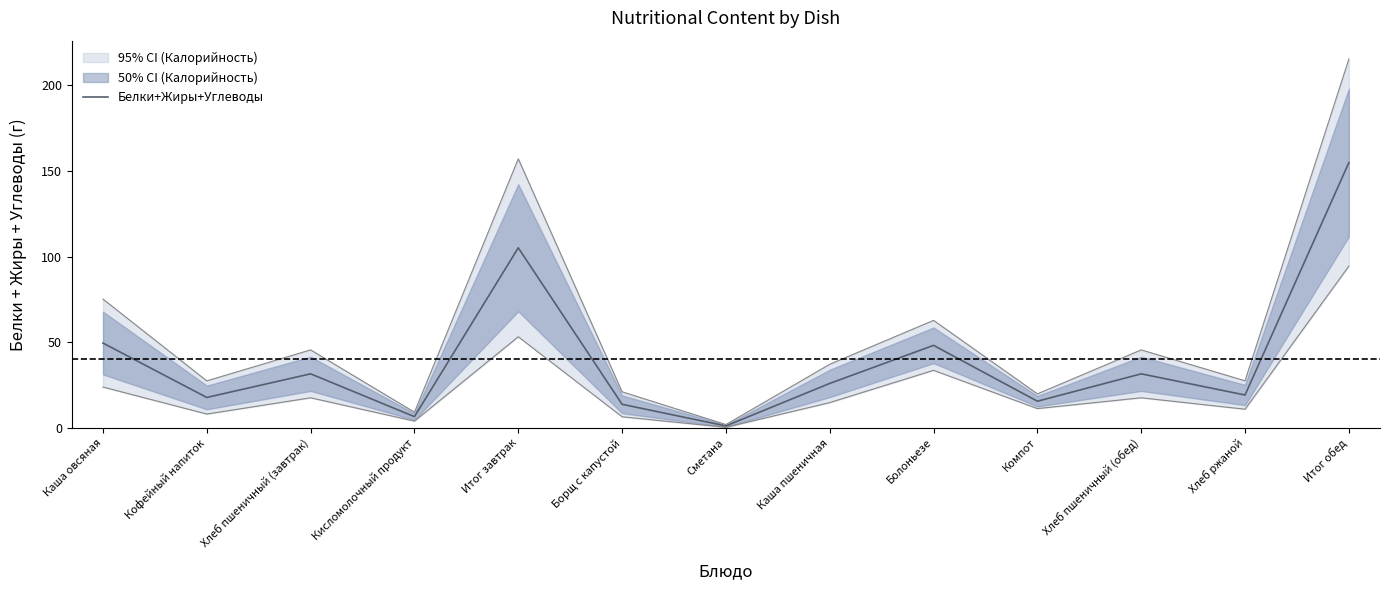

Approximately how many times larger is the value at Болоньезе compared to Сметана?

45.4